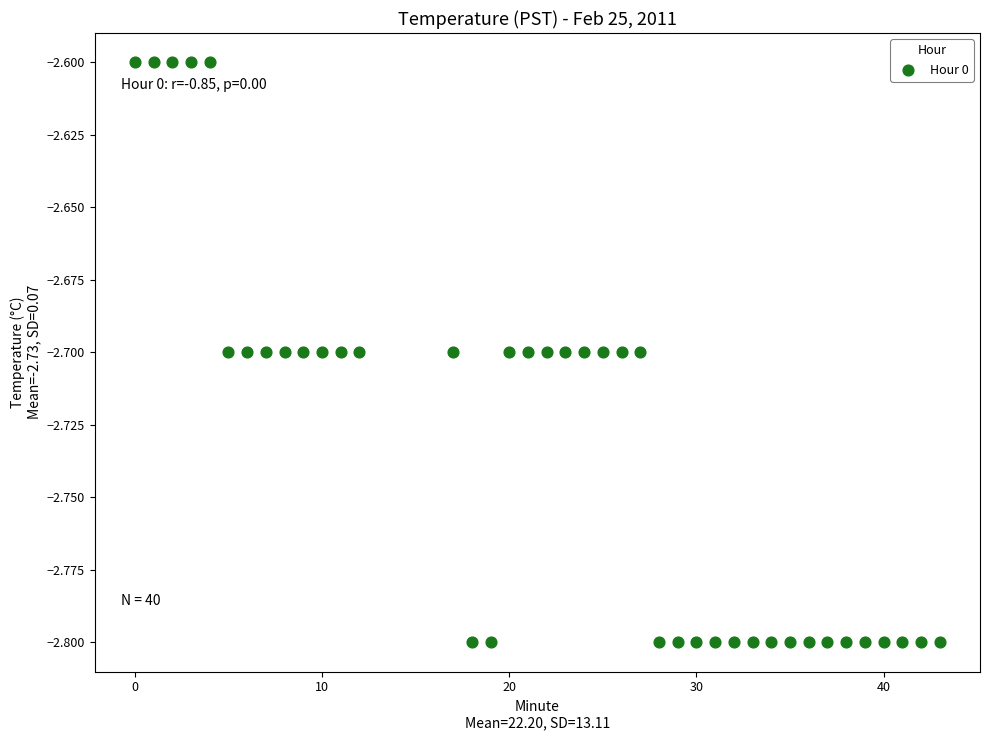

What is the range of X values (max minus min)?

43.0